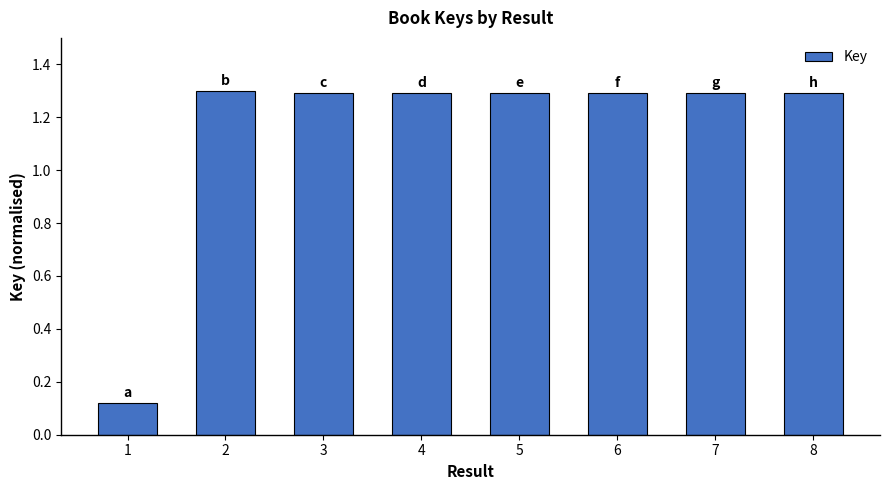

What is the ratio of the value at 7 to the value at 6?

1.0